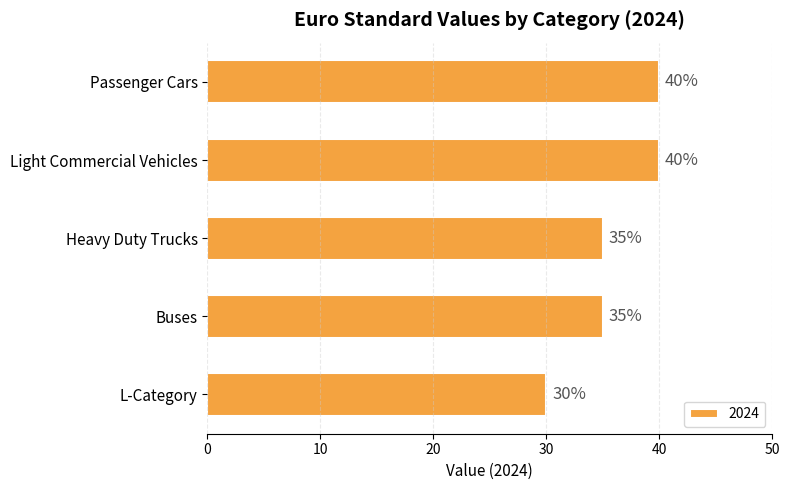

What position from the bottom is Heavy Duty Trucks?

3